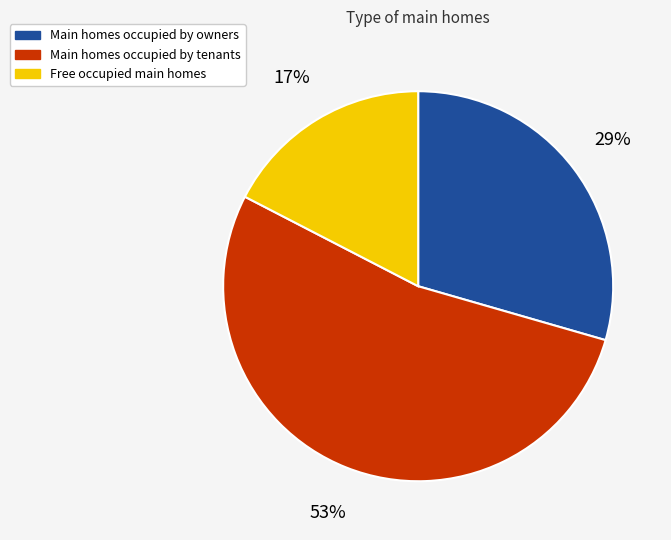

To the nearest percent, what is the average slice percentage?

33%